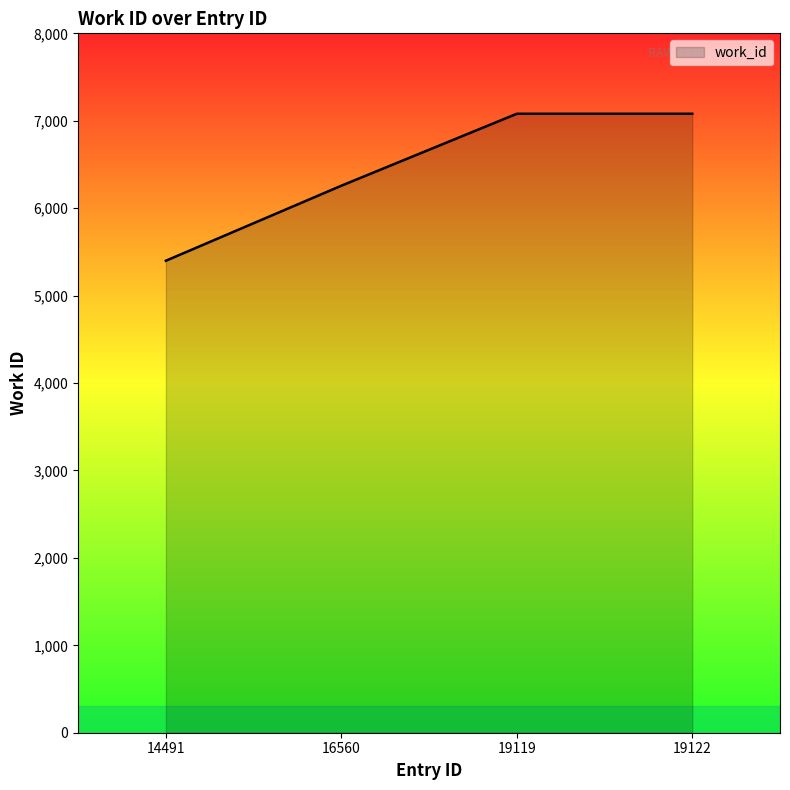

What is the ratio of the value at 14491 to the value at 19119?

0.8